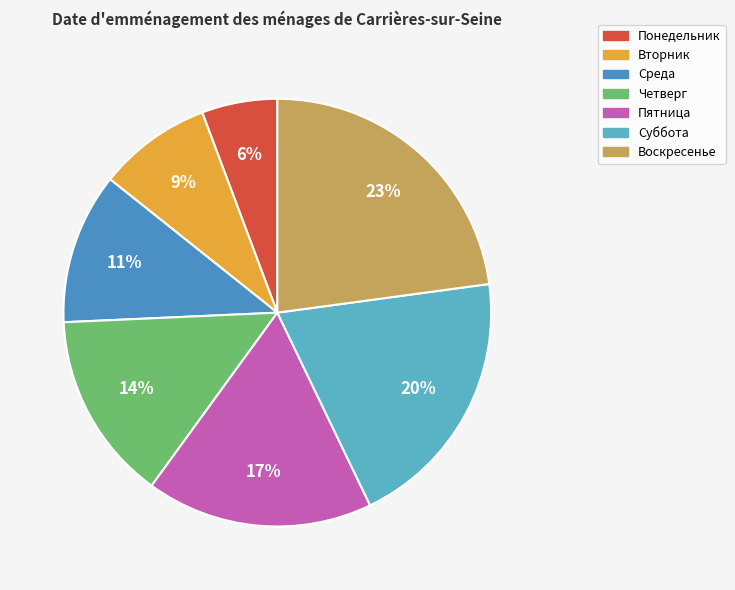

Is it true that Суббота is 31% of the pie?

False